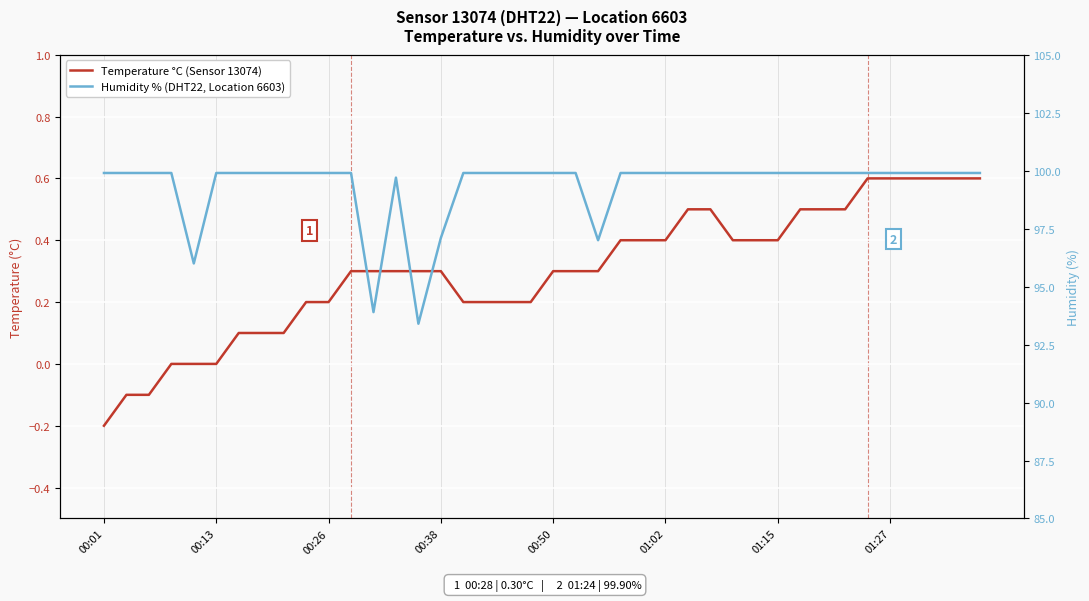

True or false: Humidity % (DHT22, Location 6603) and Temperature °C (Sensor 13074) cross at least once.

False